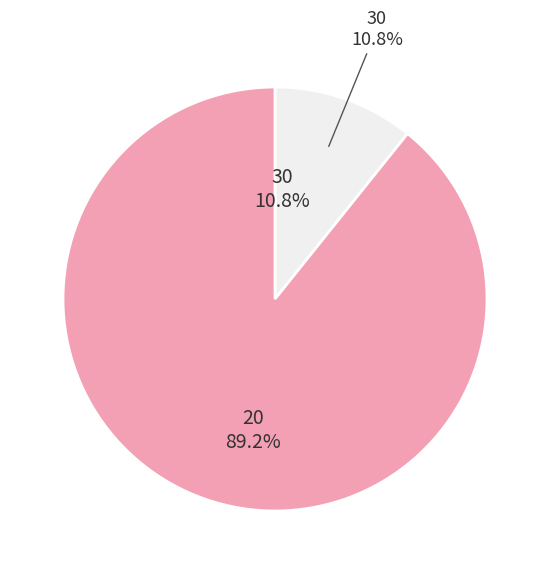

Is 20 the majority of the pie?

Yes